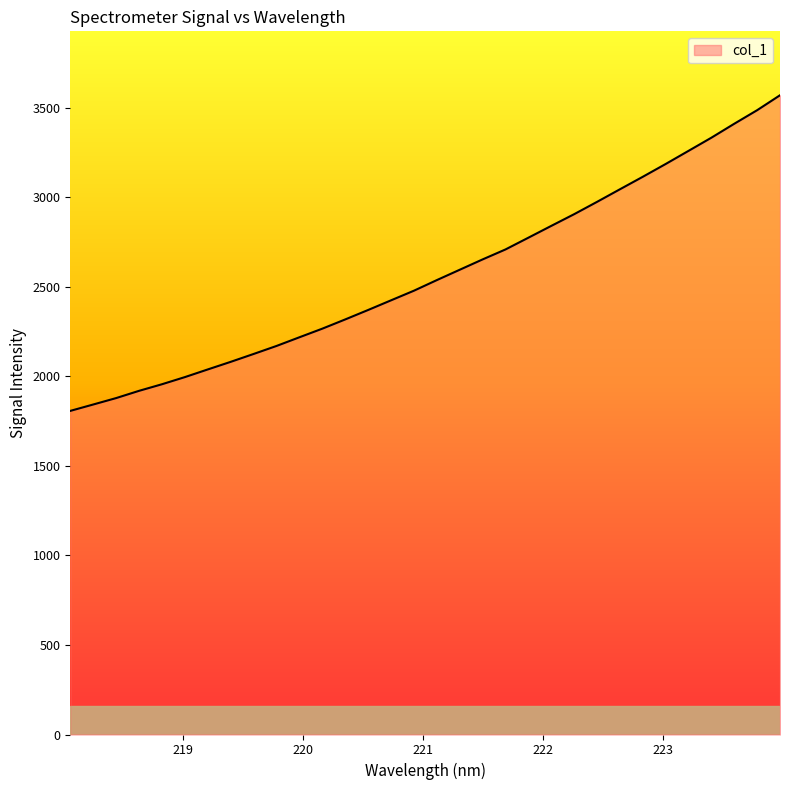

What is the greatest value displayed?

3568.7